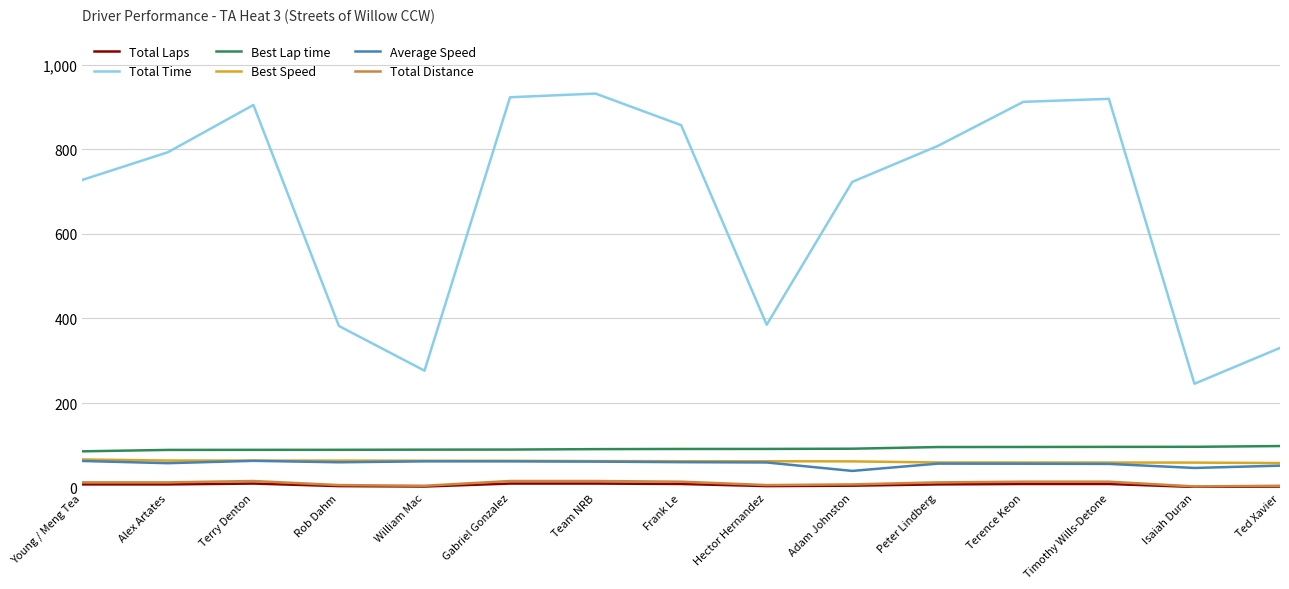

What position from the left is Isaiah Duran?

14